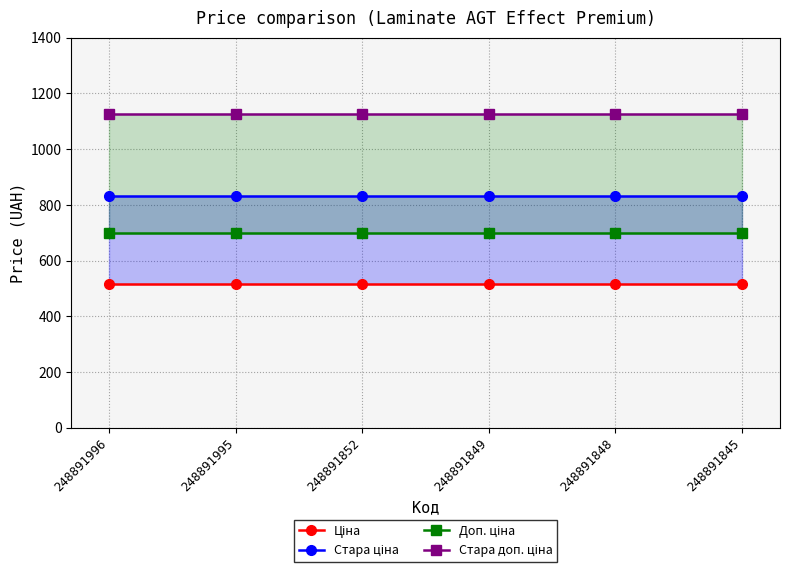

What is the spread (max minus min) of values at 248891849?

612.1